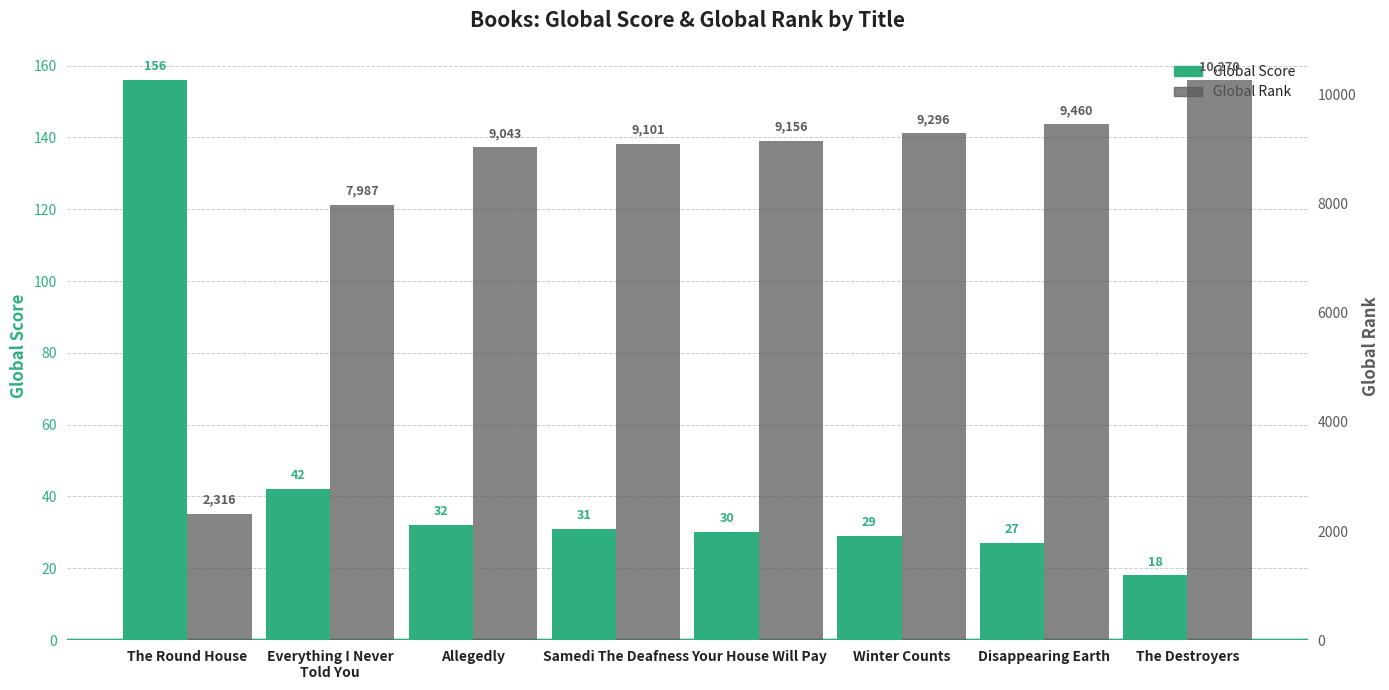

What is the average value of the Global Rank series?

8329